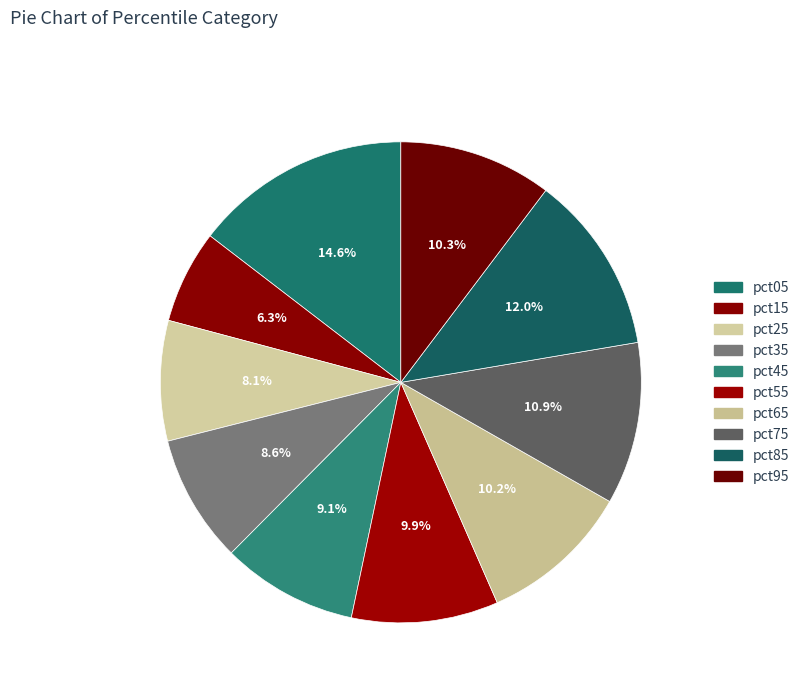

Does pct85 account for over 50% of the chart?

No